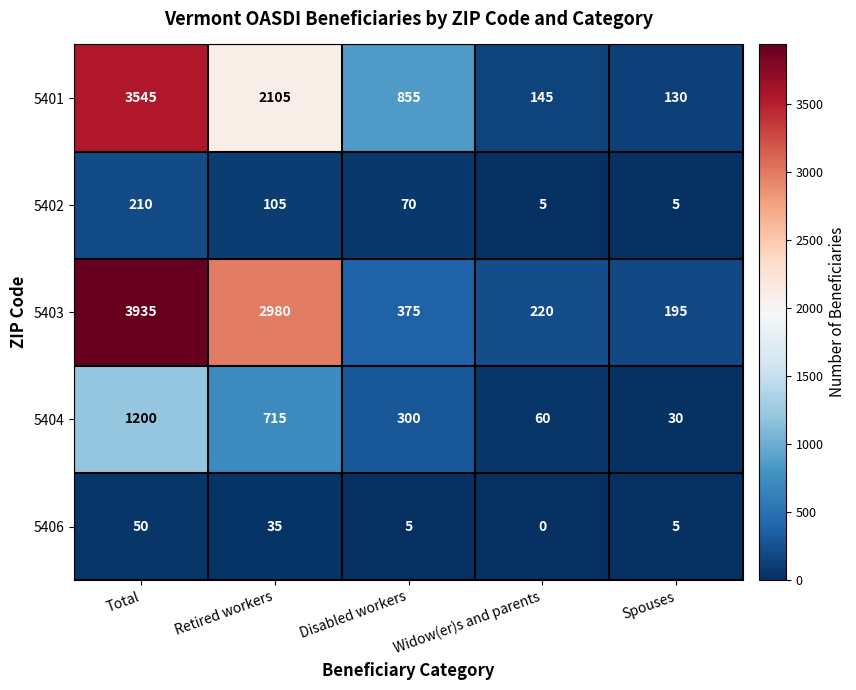

Which series has the largest total across all categories?

5403